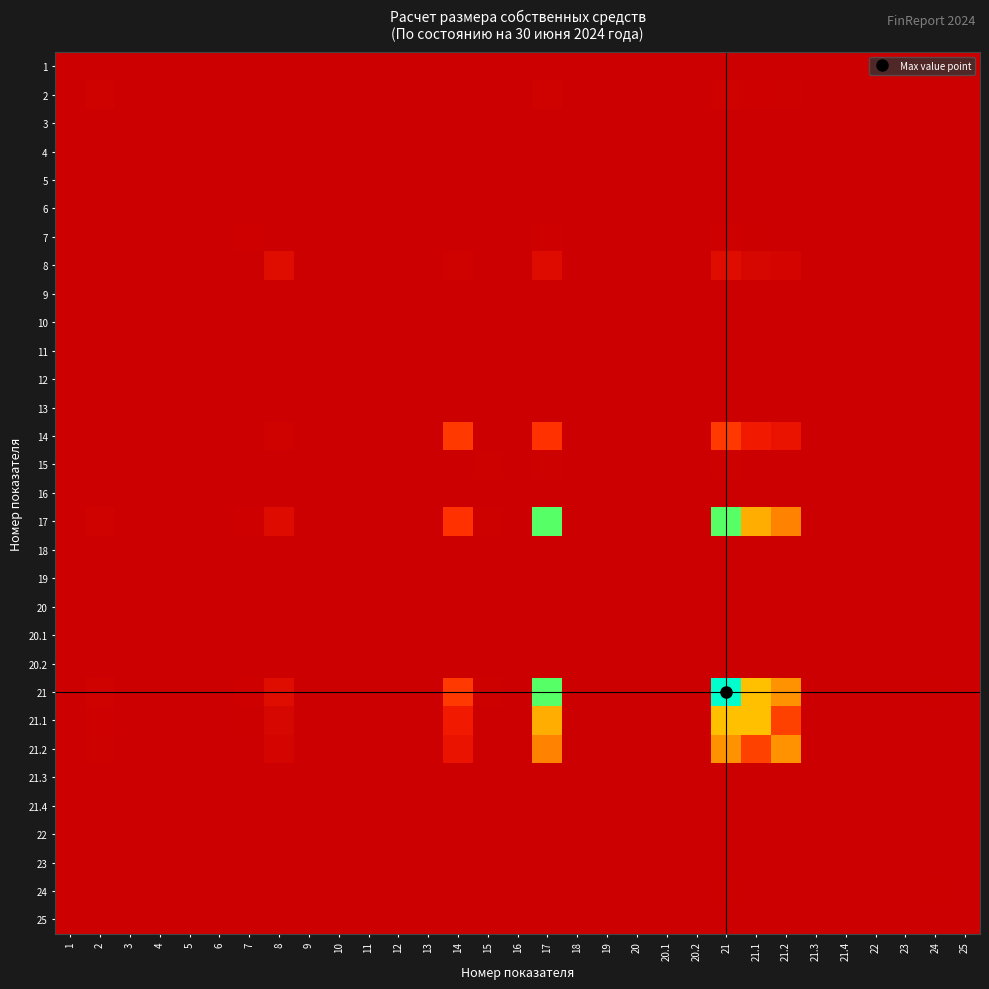

Which has a higher value, 25 or 12?

25